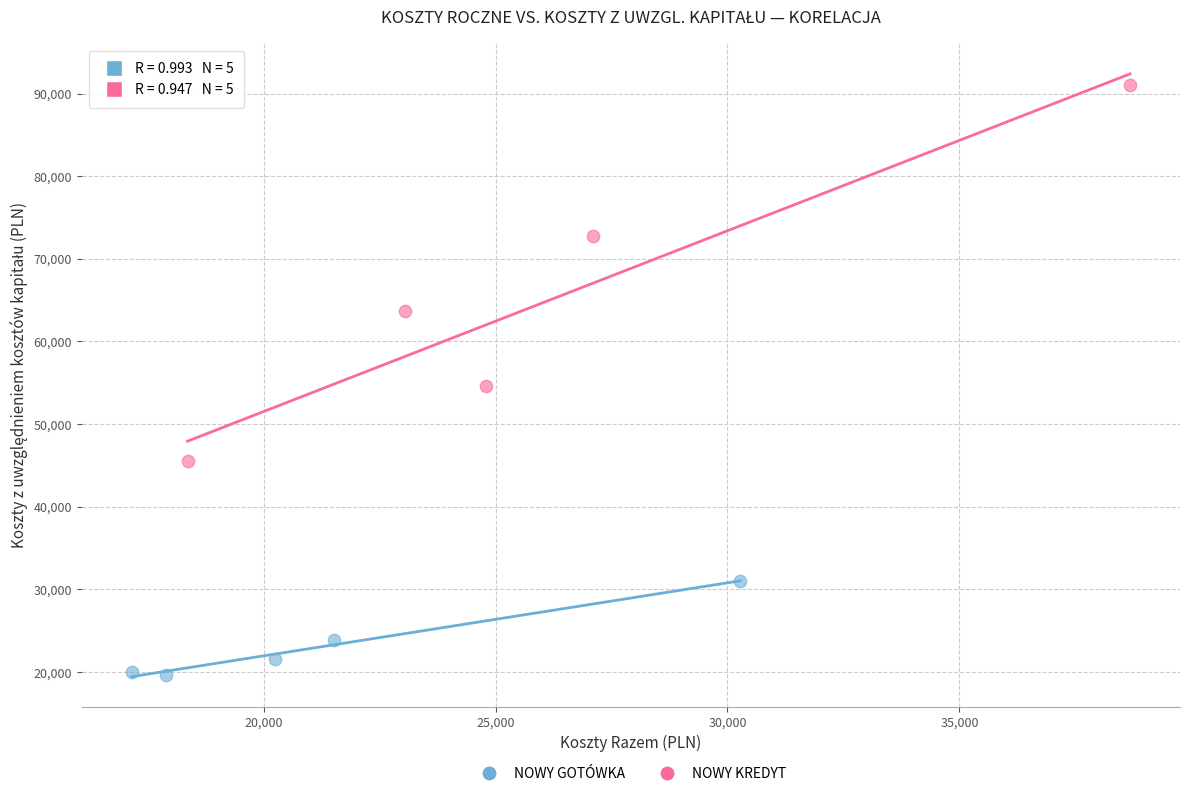

What are all the series names shown in the legend?

NOWY GOTÓWKA, NOWY KREDYT